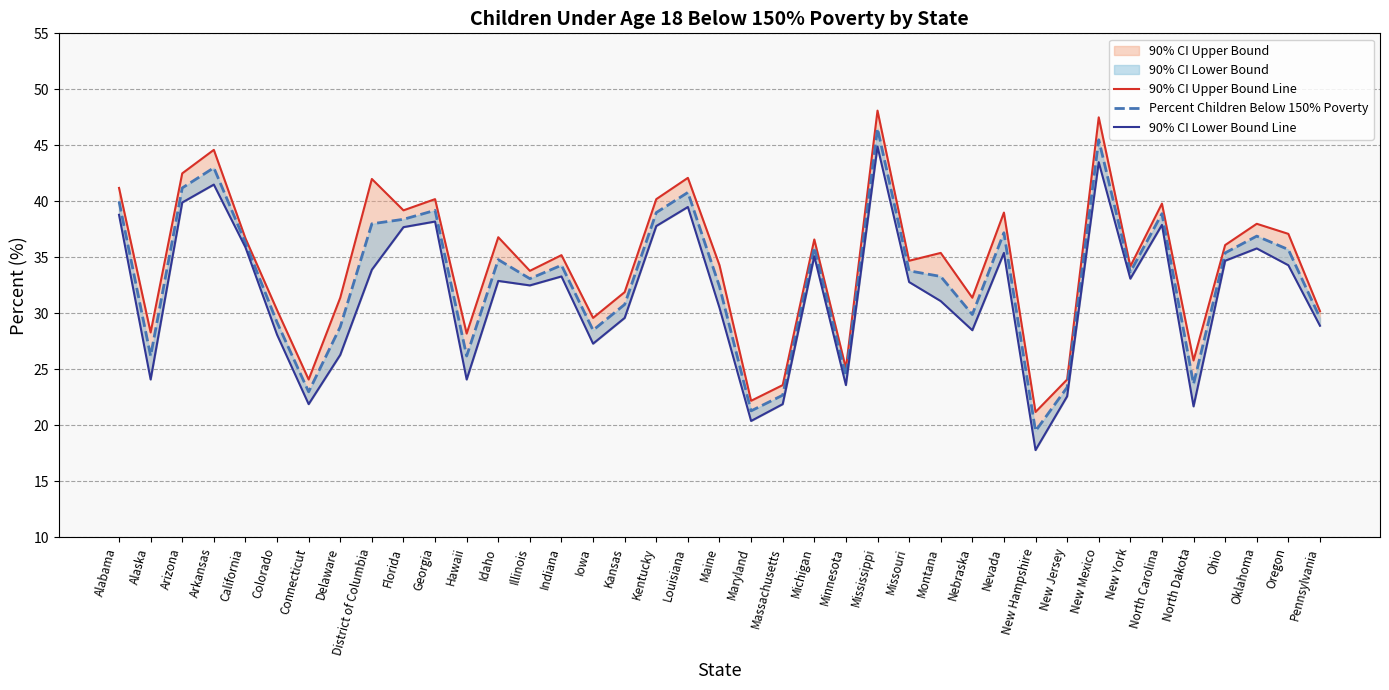

How many values in the 90% CI Lower Bound Line series are below 32?

17